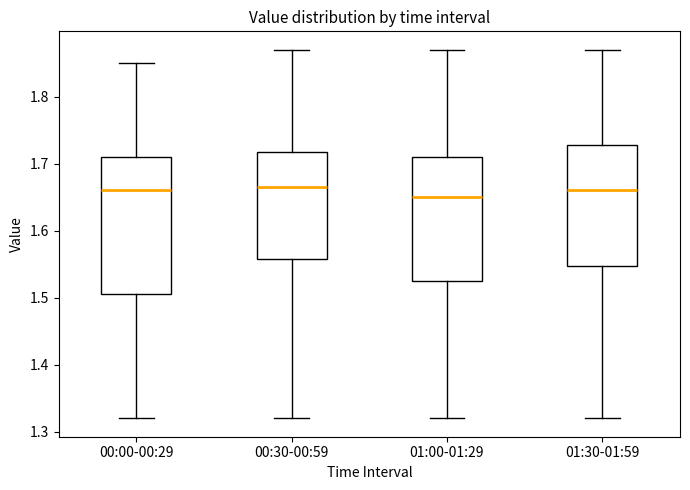

Reading left to right, read every box against the y-axis: the position of its median line, the range the box covers, and the ends of its whiskers. The values are not printed on the chart, so give them approximately, as read against the axis.

00:00-00:29: median 1.66, box 1.51 to 1.71, whiskers 1.32 to 1.85
00:30-00:59: median 1.67, box 1.56 to 1.72, whiskers 1.32 to 1.87
01:00-01:29: median 1.65, box 1.53 to 1.71, whiskers 1.32 to 1.87
01:30-01:59: median 1.66, box 1.55 to 1.73, whiskers 1.32 to 1.87